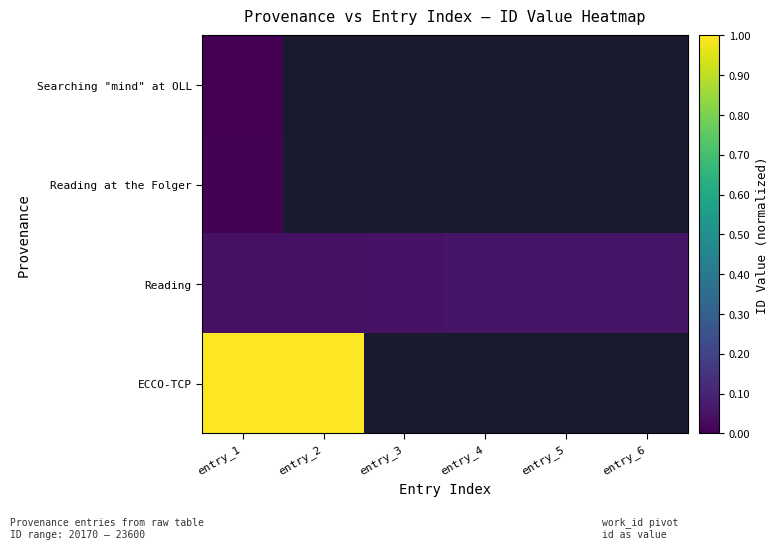

Rank the series at entry_2 from lowest to highest value.

Searching "mind" at OLL, Reading at the Folger, Reading, ECCO-TCP